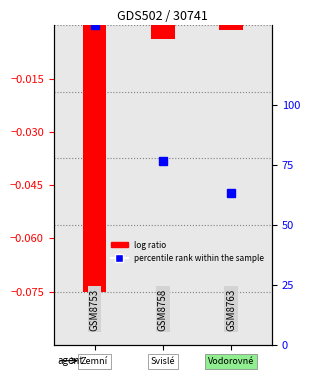

List the labels in order of value, largest first.

2, 1, 0